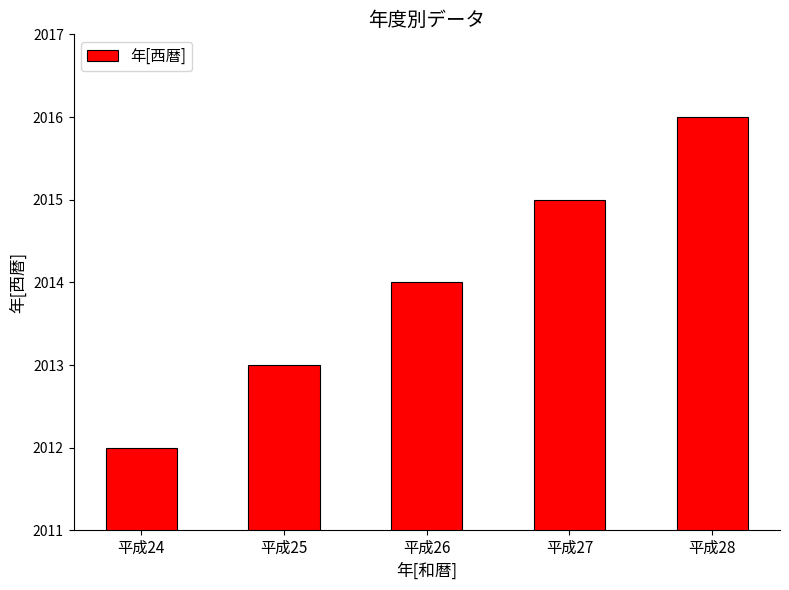

What is the value of the 5th bar from the left?

2016